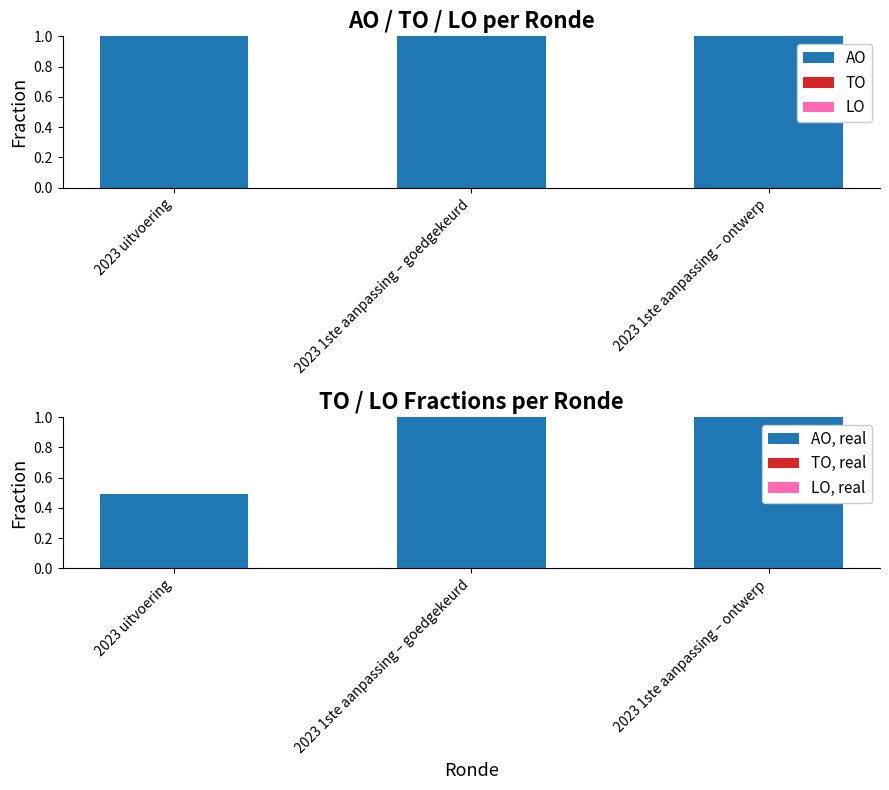

How many groups of bars are there?

3